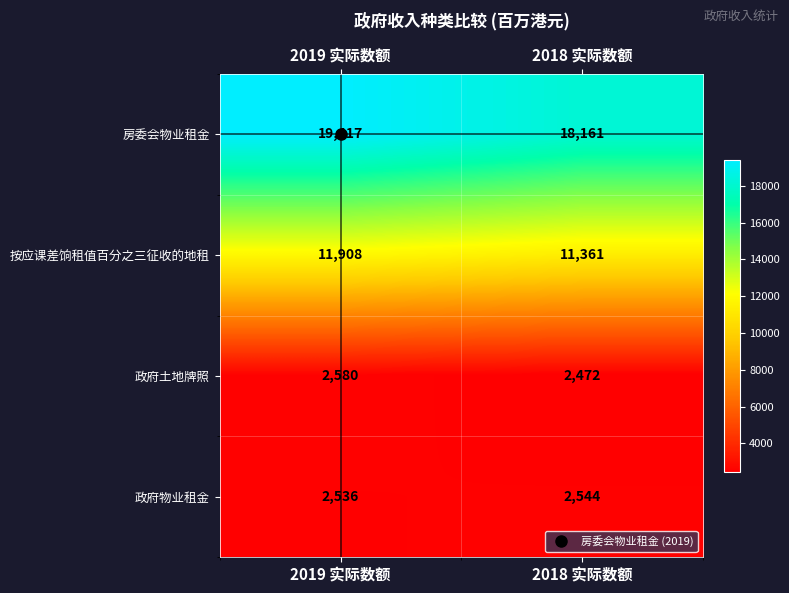

Rank the series by their maximum value, from highest to lowest.

房委会物业租金, 按应课差饷租值百分之三征收的地租, 政府土地牌照, 政府物业租金